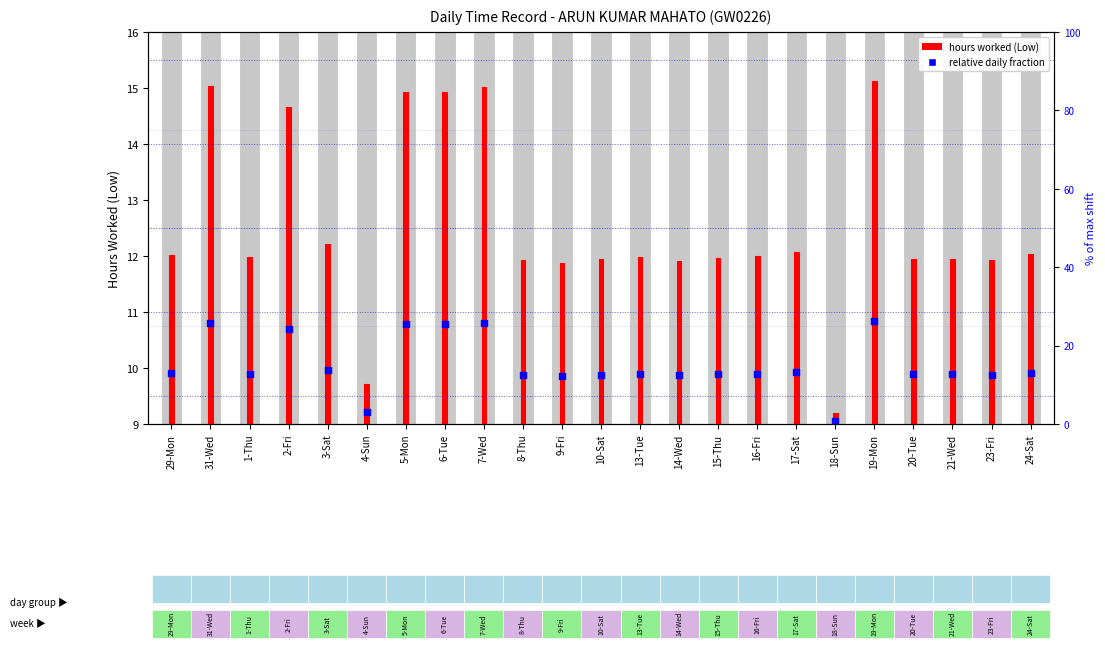

At how many categories does at least one series exceed 6?

23